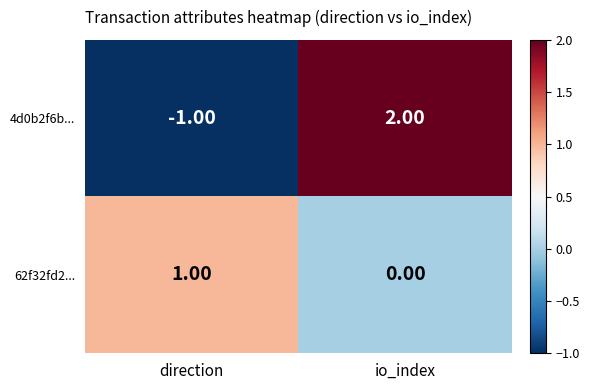

What is the spread (max minus min) of values at io_index?

2